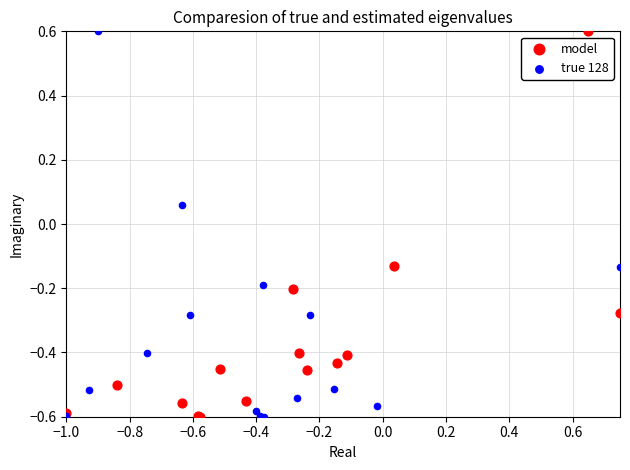

What are all the series names shown in the legend?

model, true 128